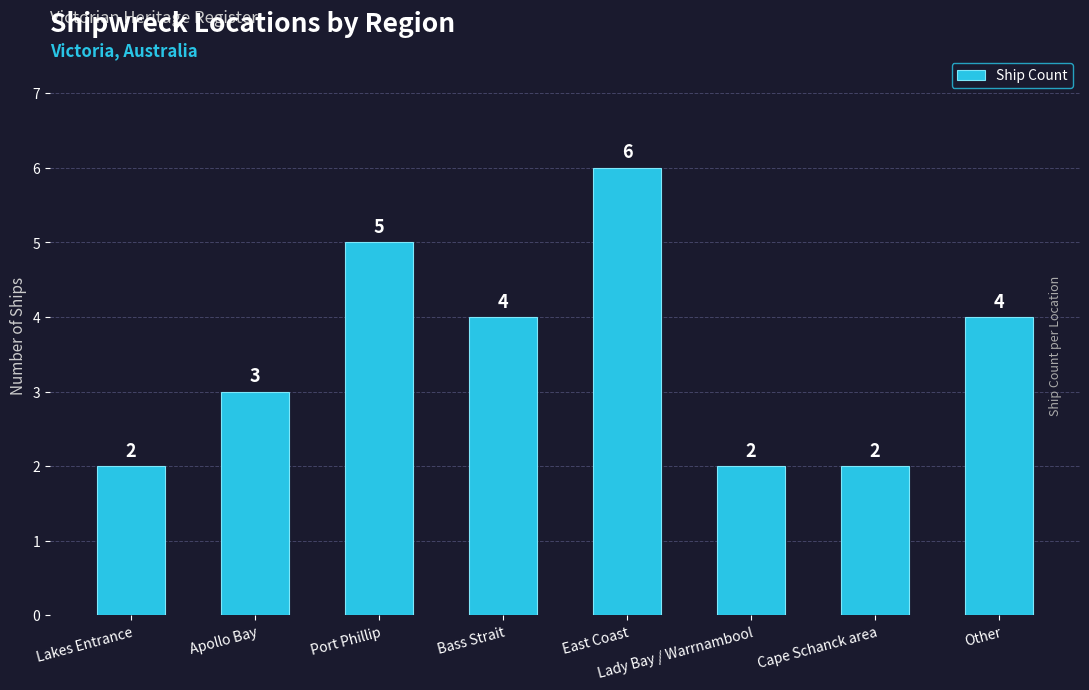

The value at Bass Strait is 1. True or false?

False